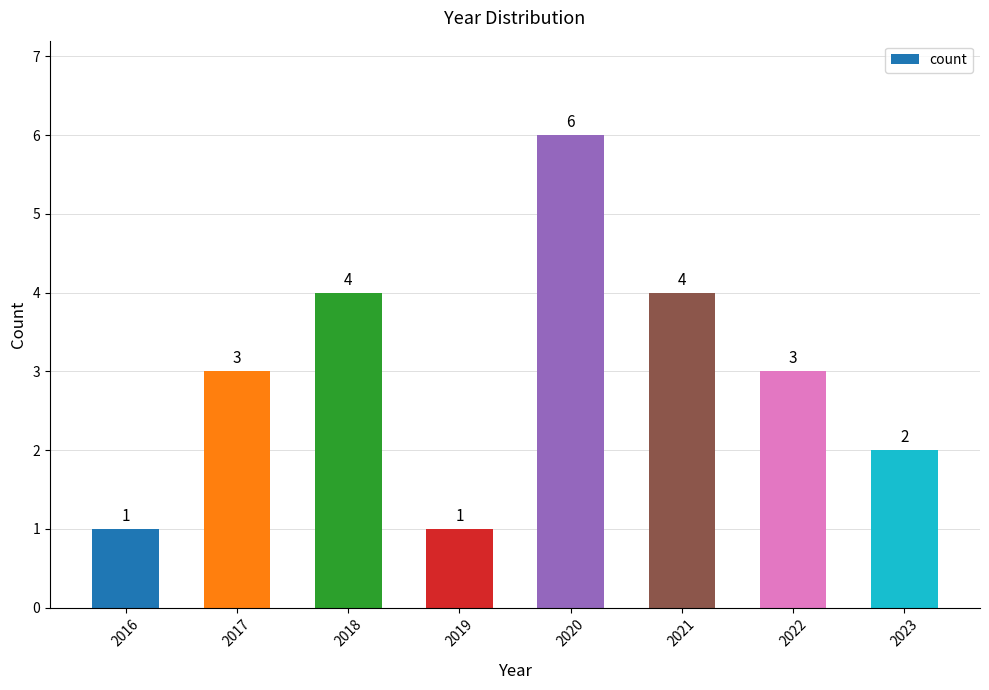

What is the maximum value shown in the chart?

6